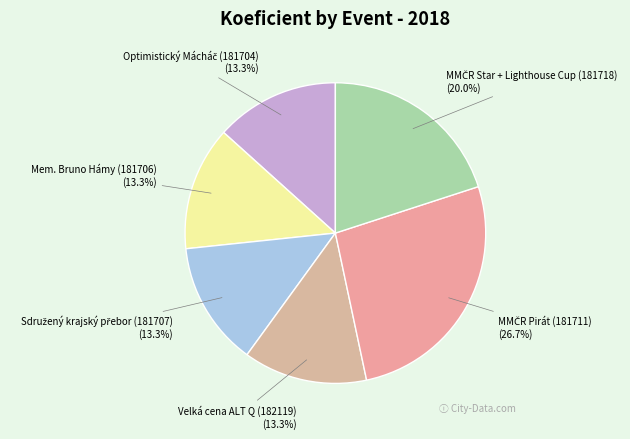

Is there a majority slice in this chart?

No